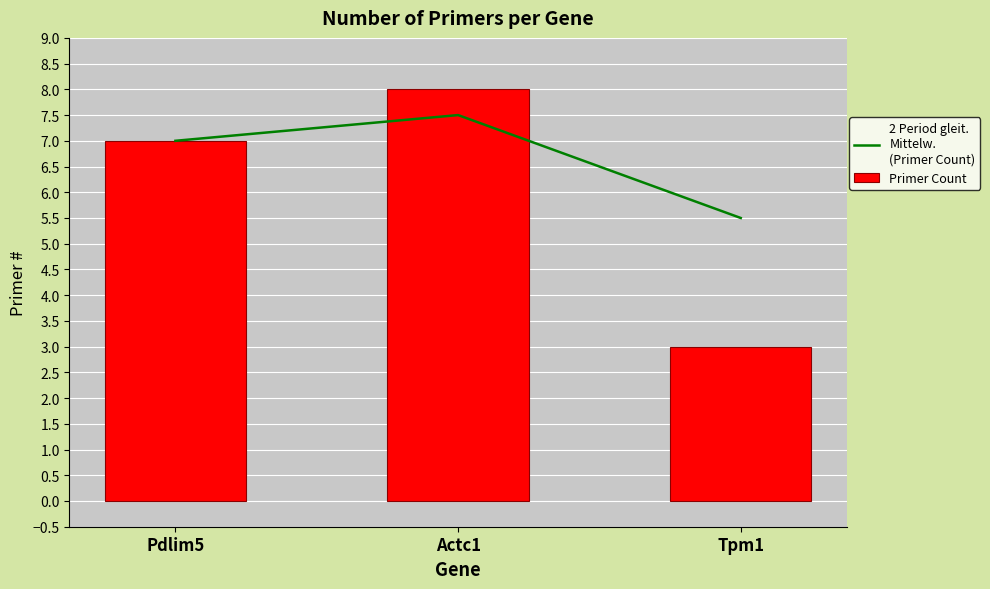

Which series has the widest spread of values?

Primer Count